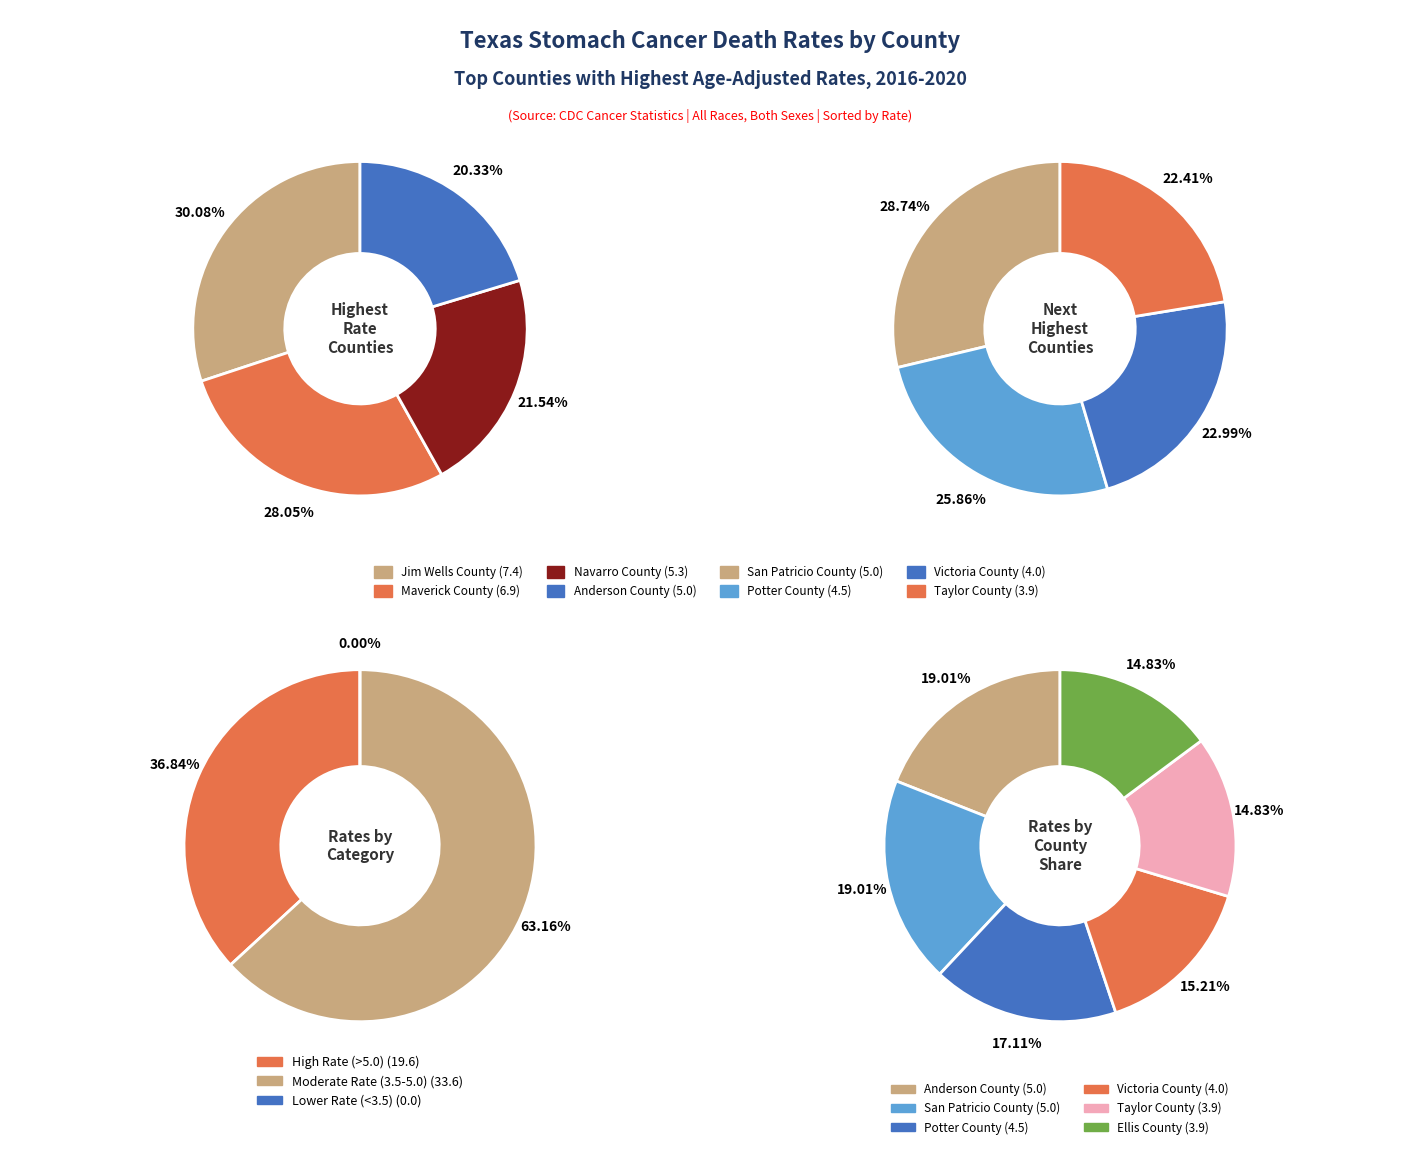

Which slice is the largest?

Jim Wells County